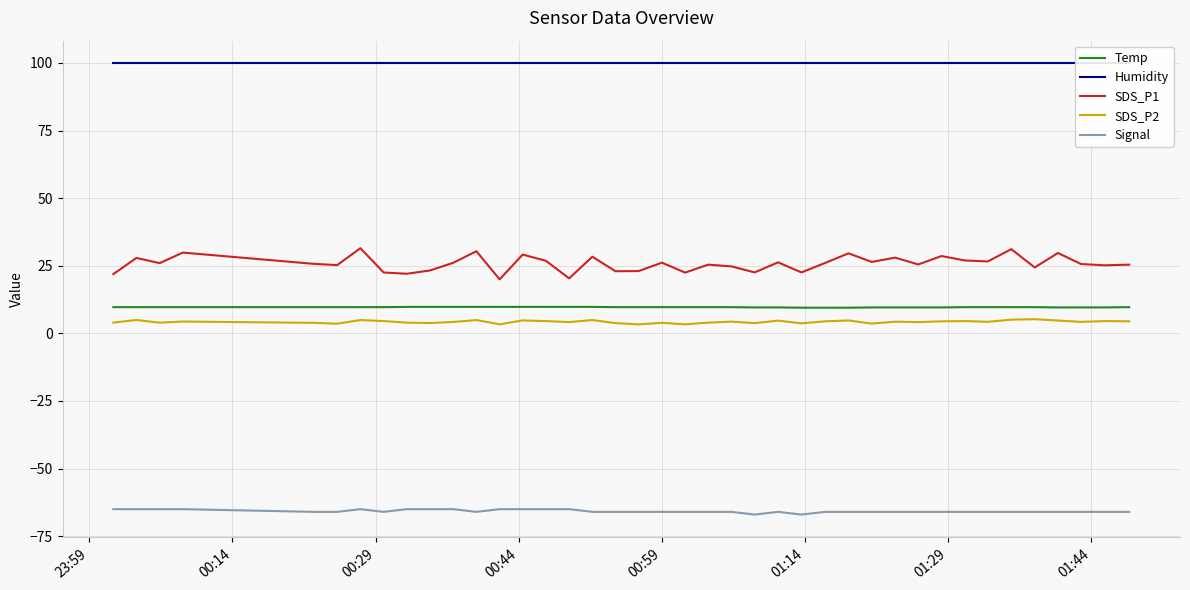

Count the Signal values in the range -66 to -65.

38